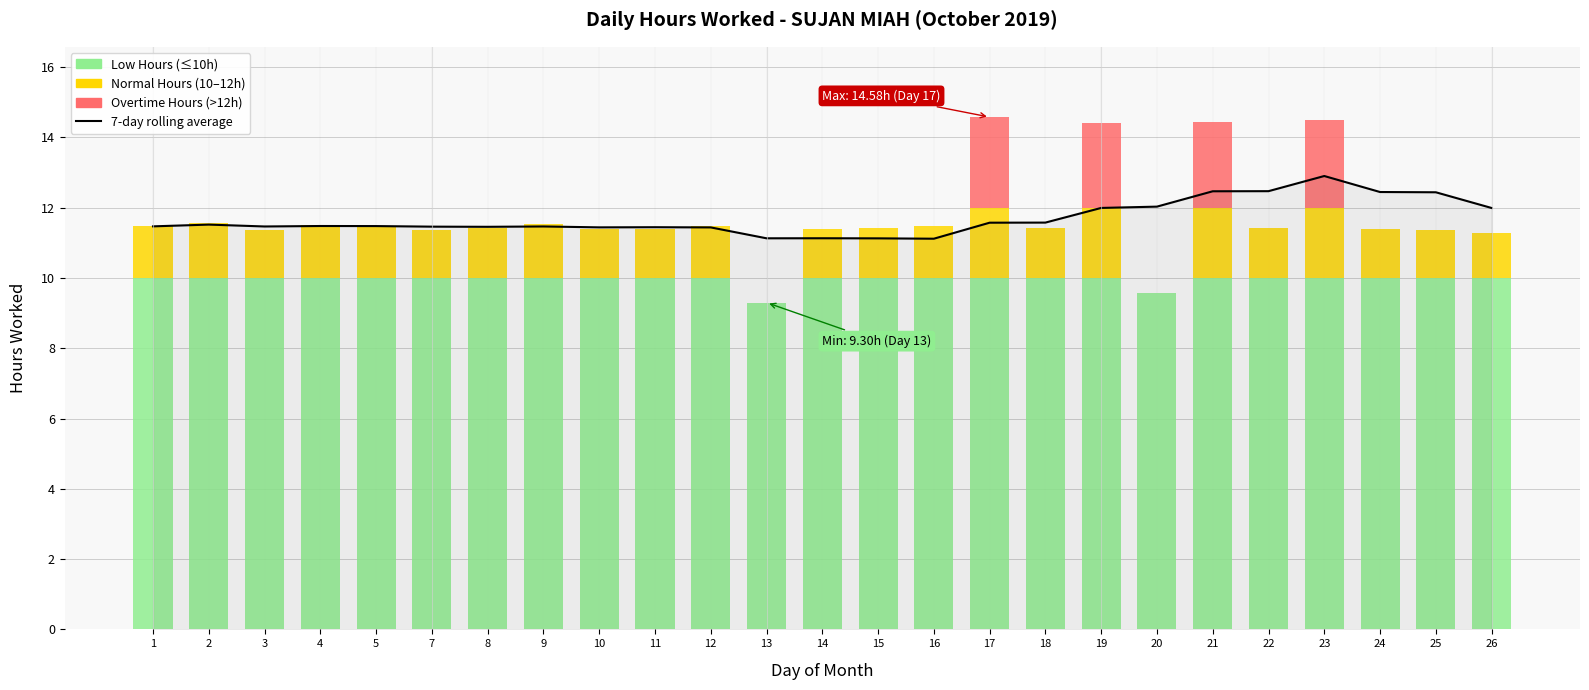

At which category does the chart reach its minimum across all series?

16